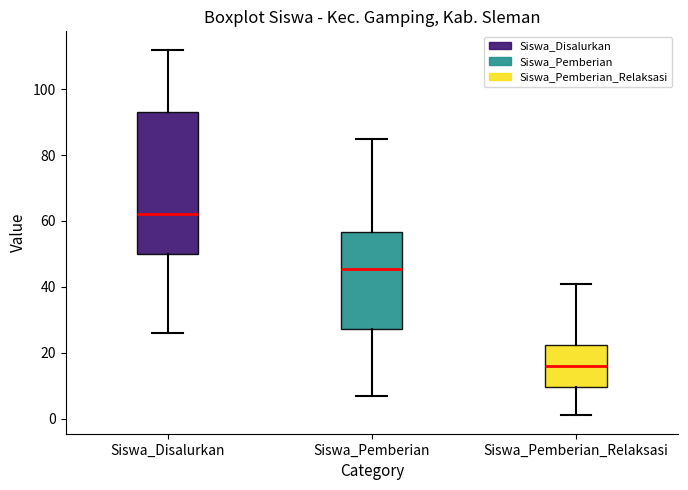

Where is the upper edge of the box for Siswa_Disalurkan on the y-axis? The values are not printed on the chart, so give them approximately, as read against the axis.

94